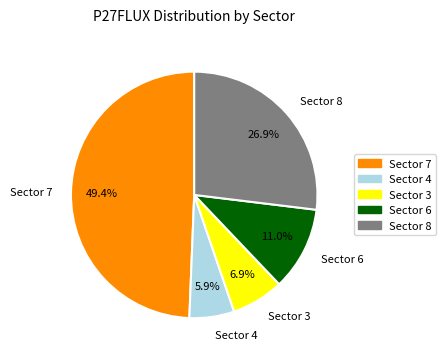

What is the smallest slice in the pie chart?

Sector 4